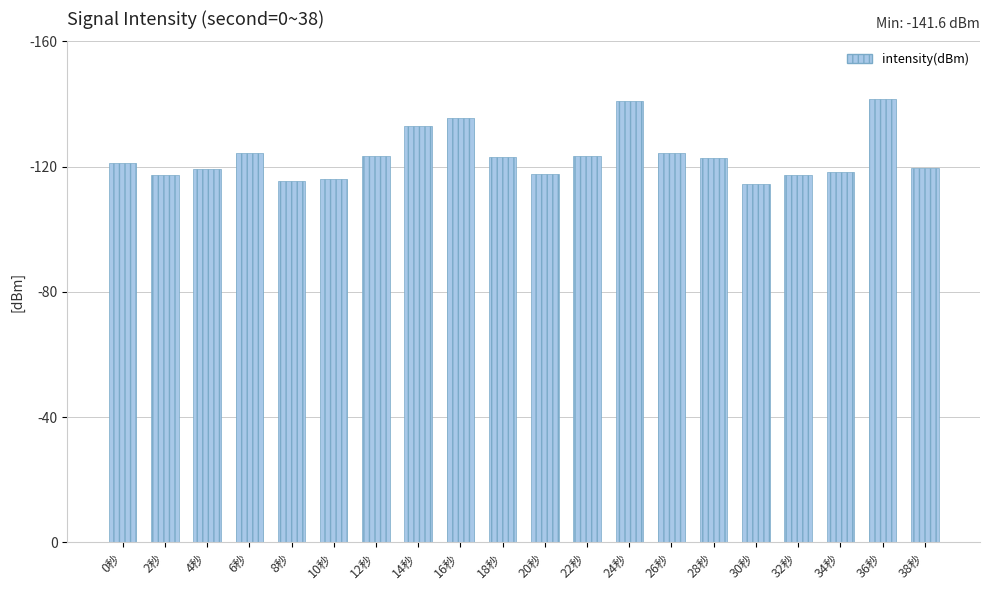

What is the difference between the values at 34秒 and 18秒?

4.8